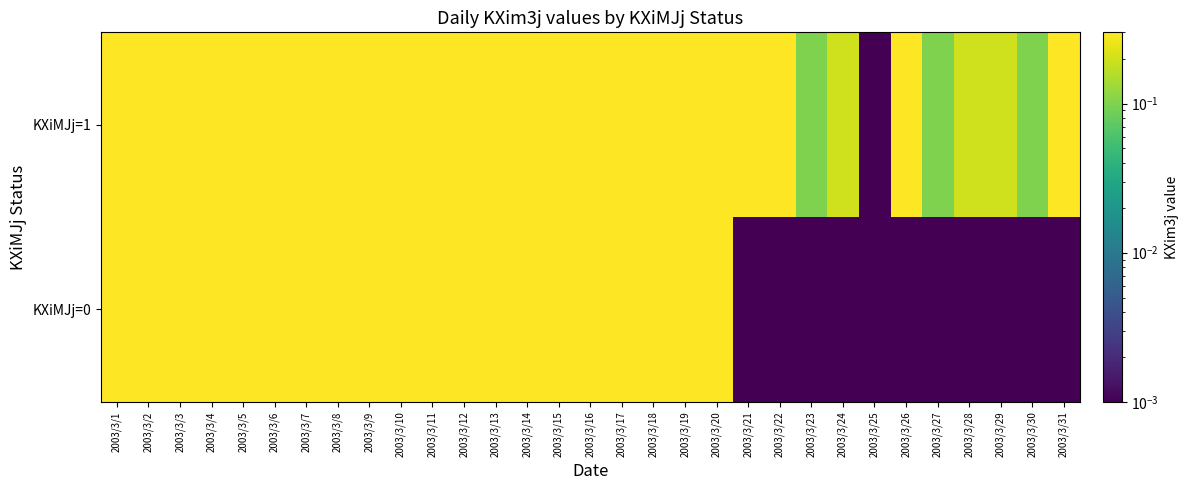

Reading left to right, transcribe all the data shown in this chart.

KXiMJj=1: 2003/3/1=0.3	2003/3/2=0.3	2003/3/3=0.3	2003/3/4=0.3	2003/3/5=0.3	2003/3/6=0.3	2003/3/7=0.3	2003/3/8=0.3	2003/3/9=0.3	2003/3/10=0.3	2003/3/11=0.3	2003/3/12=0.3	2003/3/13=0.3	2003/3/14=0.3	2003/3/15=0.3	2003/3/16=0.3	2003/3/17=0.3	2003/3/18=0.3	2003/3/19=0.3	2003/3/20=0.3	2003/3/21=0.3	2003/3/22=0.3	2003/3/23=0.1	2003/3/24=0.2	2003/3/25=0.0	2003/3/26=0.3	2003/3/27=0.1	2003/3/28=0.2	2003/3/29=0.2	2003/3/30=0.1	2003/3/31=0.3
KXiMJj=0: 2003/3/1=0.3	2003/3/2=0.3	2003/3/3=0.3	2003/3/4=0.3	2003/3/5=0.3	2003/3/6=0.3	2003/3/7=0.3	2003/3/8=0.3	2003/3/9=0.3	2003/3/10=0.3	2003/3/11=0.3	2003/3/12=0.3	2003/3/13=0.3	2003/3/14=0.3	2003/3/15=0.3	2003/3/16=0.3	2003/3/17=0.3	2003/3/18=0.3	2003/3/19=0.3	2003/3/20=0.3	2003/3/21=0.0	2003/3/22=0.0	2003/3/23=0.0	2003/3/24=0.0	2003/3/25=0.0	2003/3/26=0.0	2003/3/27=0.0	2003/3/28=0.0	2003/3/29=0.0	2003/3/30=0.0	2003/3/31=0.0